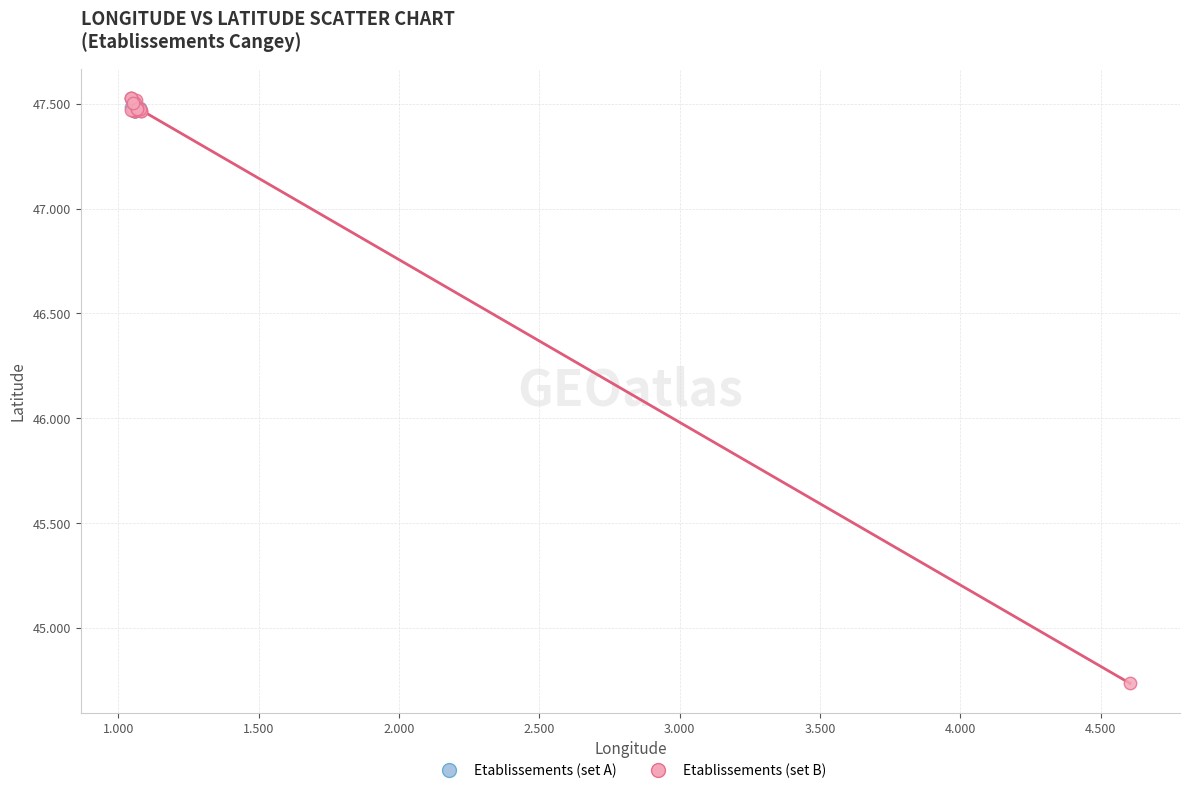

Which series contains the lowest Y value?

Etablissements (set B)